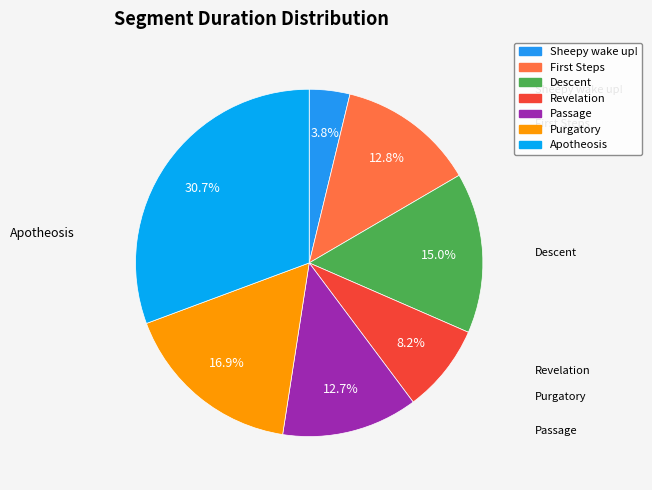

Which slice is the largest?

Apotheosis